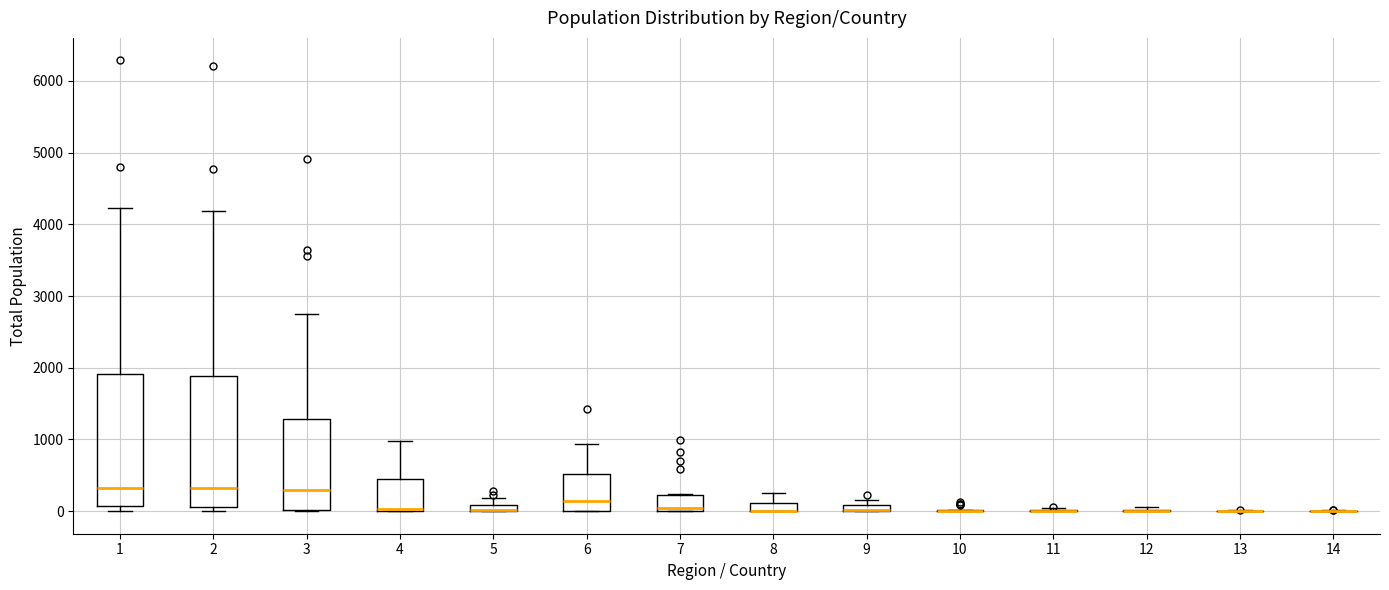

Where is the upper edge of the box at x = 5 on the y-axis? The values are not printed on the chart, so give them approximately, as read against the axis.

100